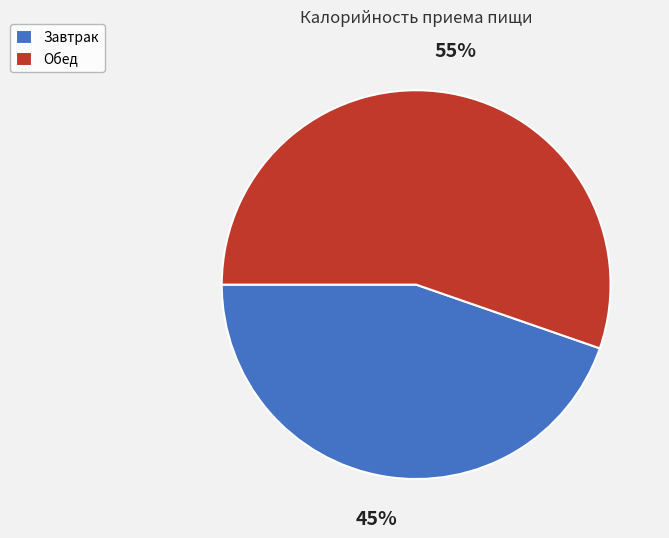

The Завтрак slice represents 50% of the pie. True or false?

False